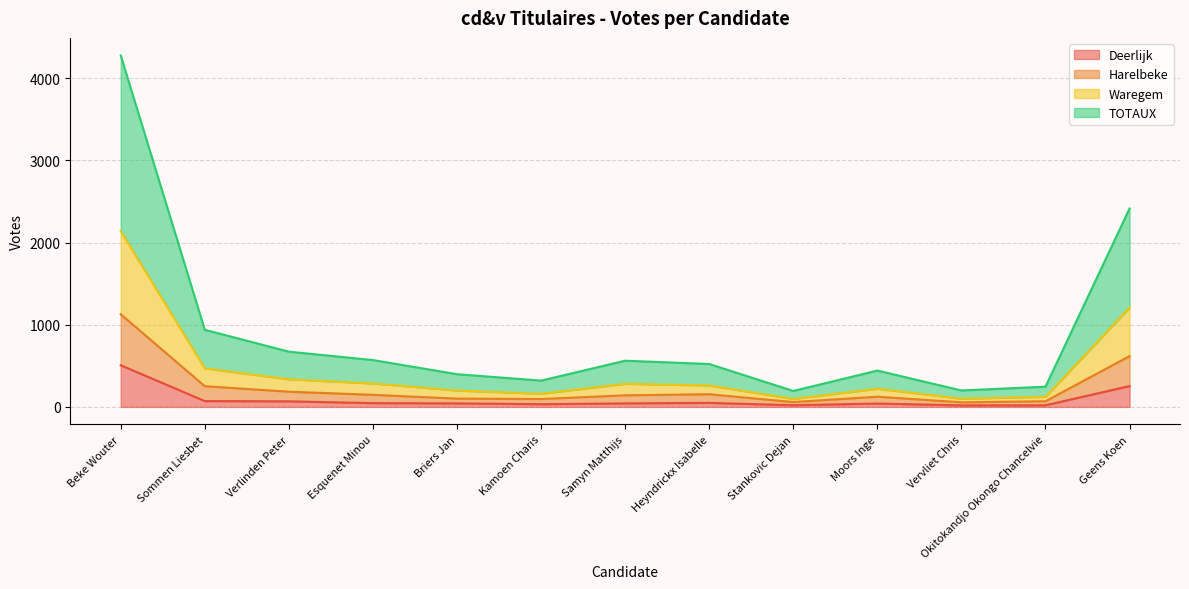

What is the spread (max minus min) of values at Briers Jan?

355